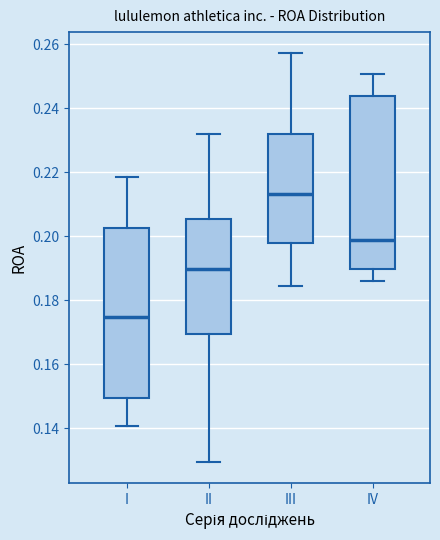

Reading left to right, transcribe this box plot: for each box, give where its median line is, the range the box spans, and where its two whiskers end, as read against the y-axis. The values are not printed on the chart, so give them approximately, as read against the axis.

I: median 0.174, box 0.150 to 0.202, whiskers 0.140 to 0.218
II: median 0.190, box 0.170 to 0.206, whiskers 0.130 to 0.232
III: median 0.214, box 0.198 to 0.232, whiskers 0.184 to 0.258
IV: median 0.198, box 0.190 to 0.244, whiskers 0.186 to 0.250